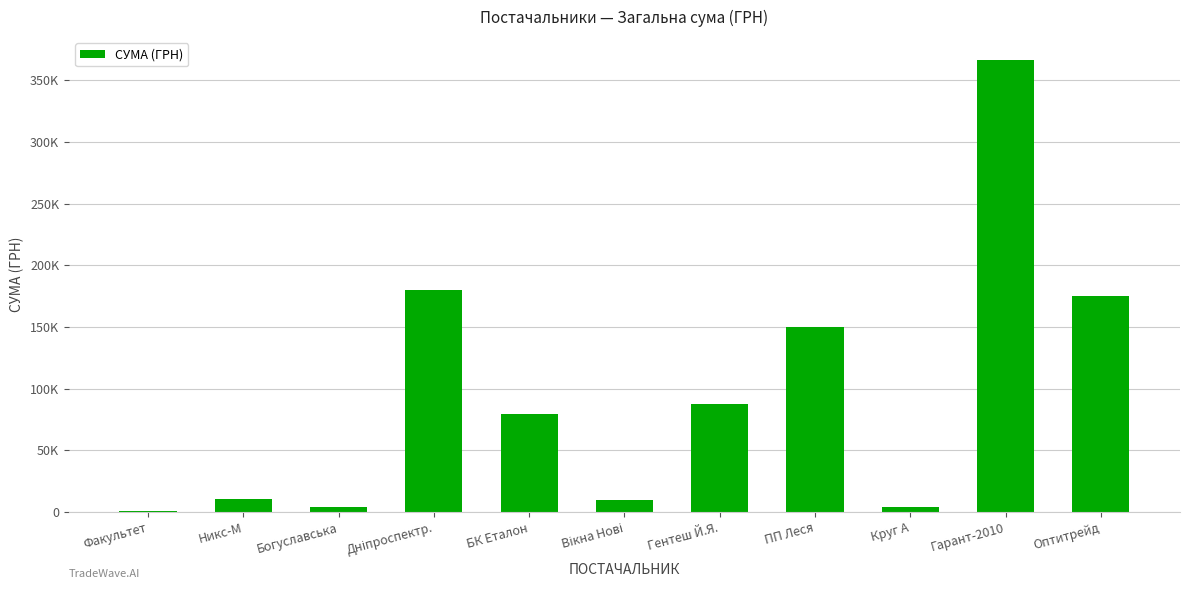

Approximately how many times larger is the value at Гентеш Й.Я. compared to Дніпроспектр.?

0.5